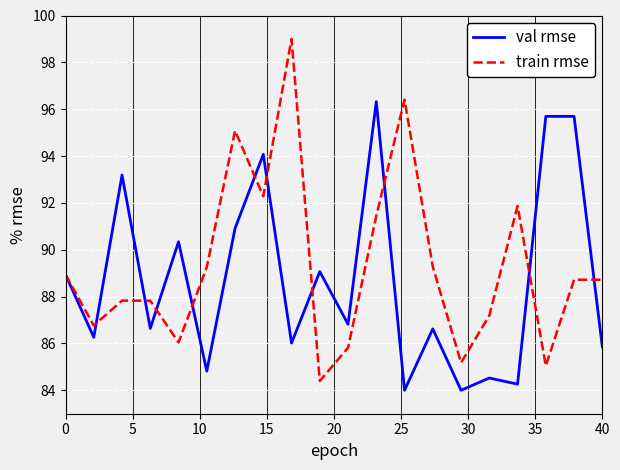

True or false: train rmse and val rmse cross at least once.

True